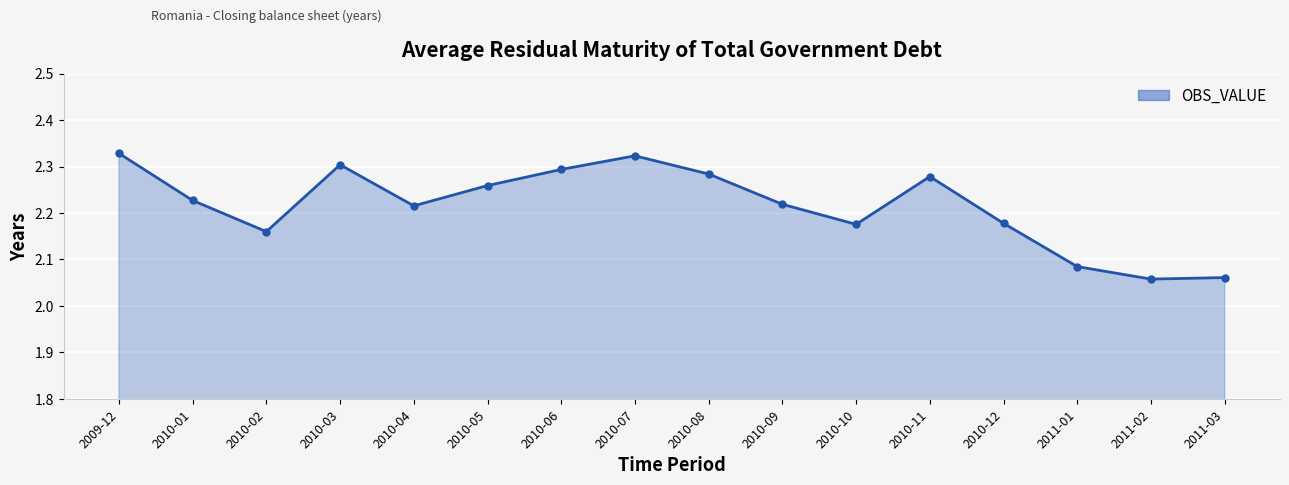

Where is the first local maximum?

2010-03